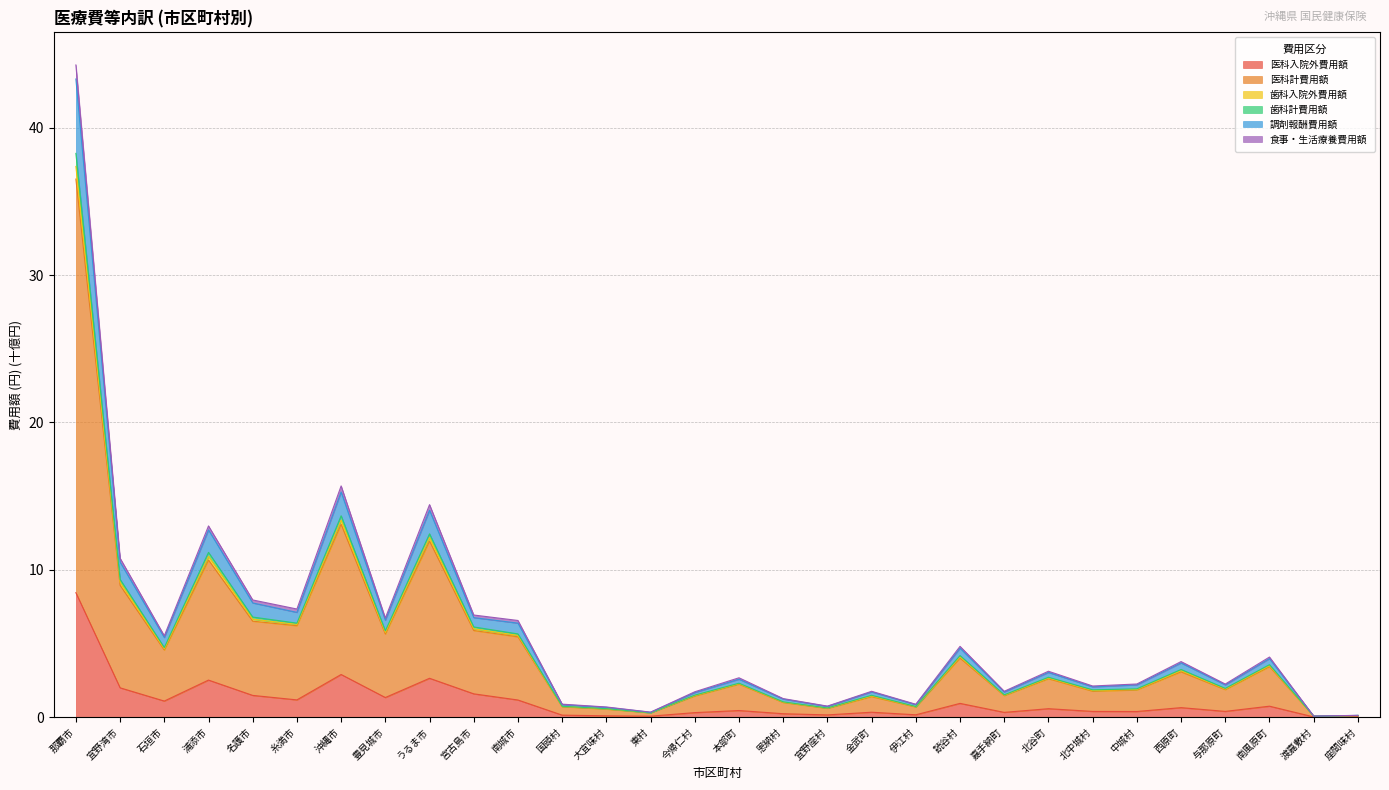

At how many categories does at least one series exceed 28?

1